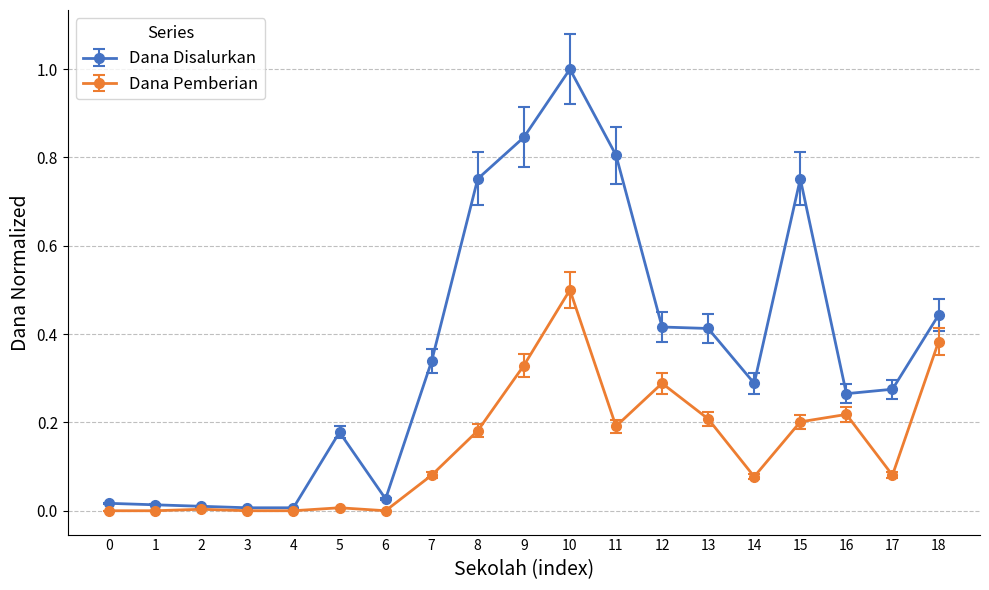

List the series in order of their peak value, highest first.

Dana Disalurkan, Dana Pemberian